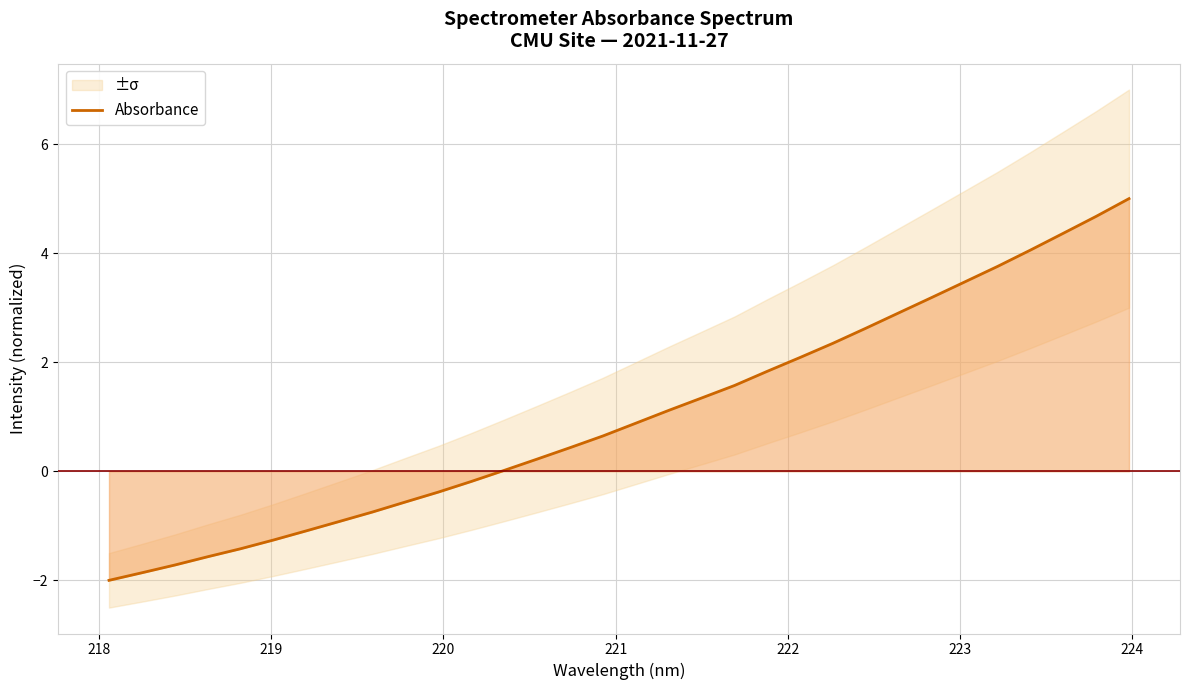

What is the average value?

1.0